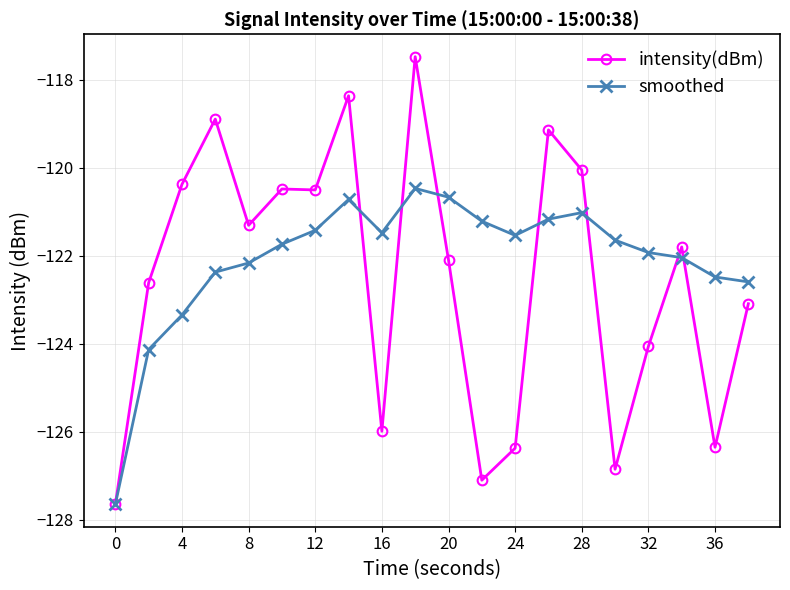

Which series has the largest range (max minus min)?

intensity(dBm)